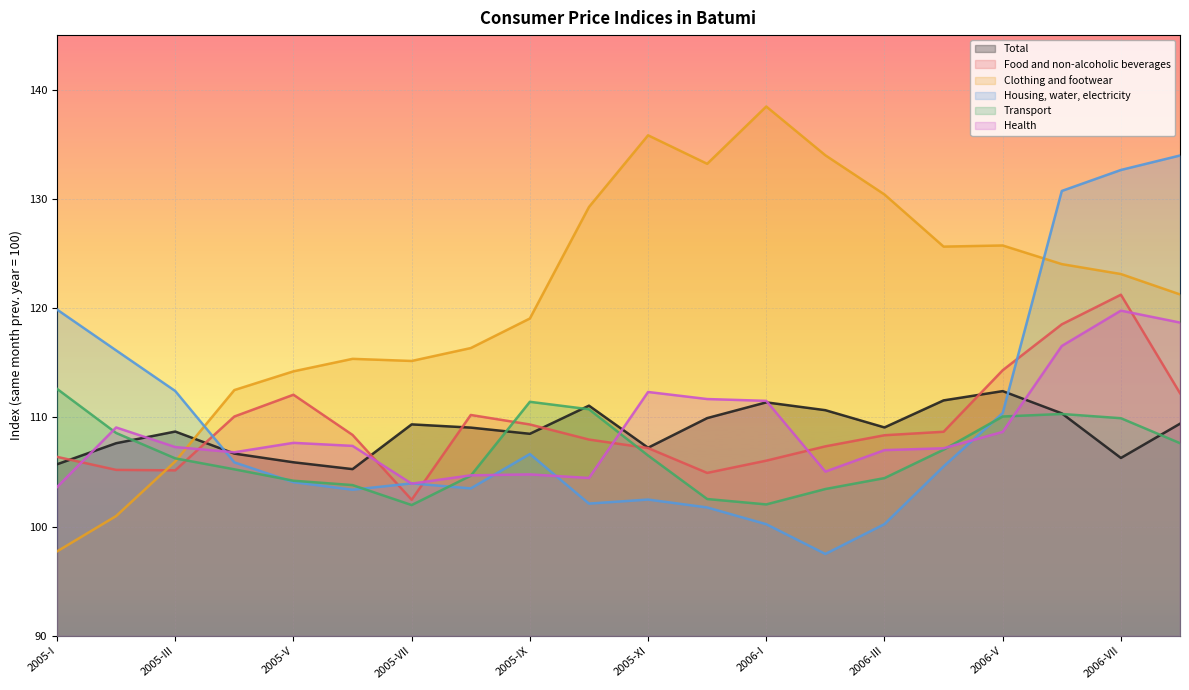

At which category does Health reach its first local valley?

2005-IV